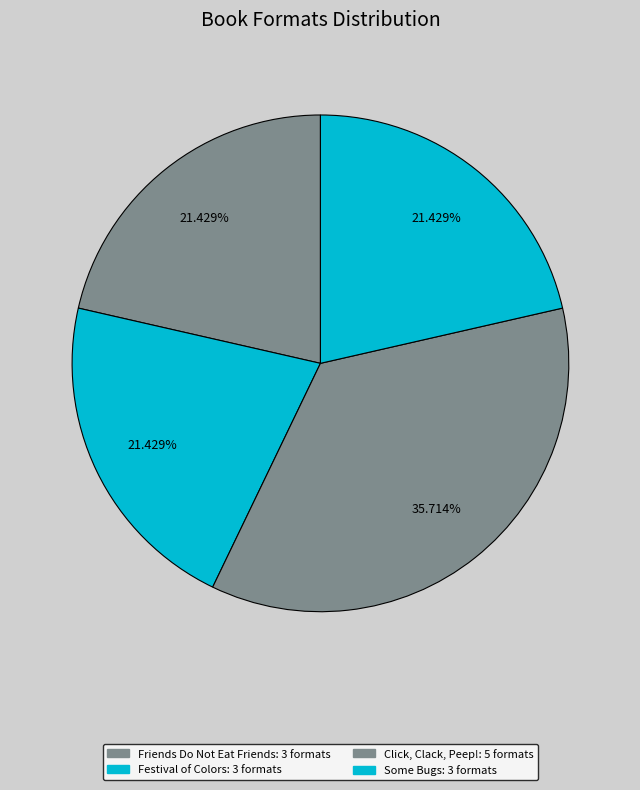

How many segments does this pie chart have?

4